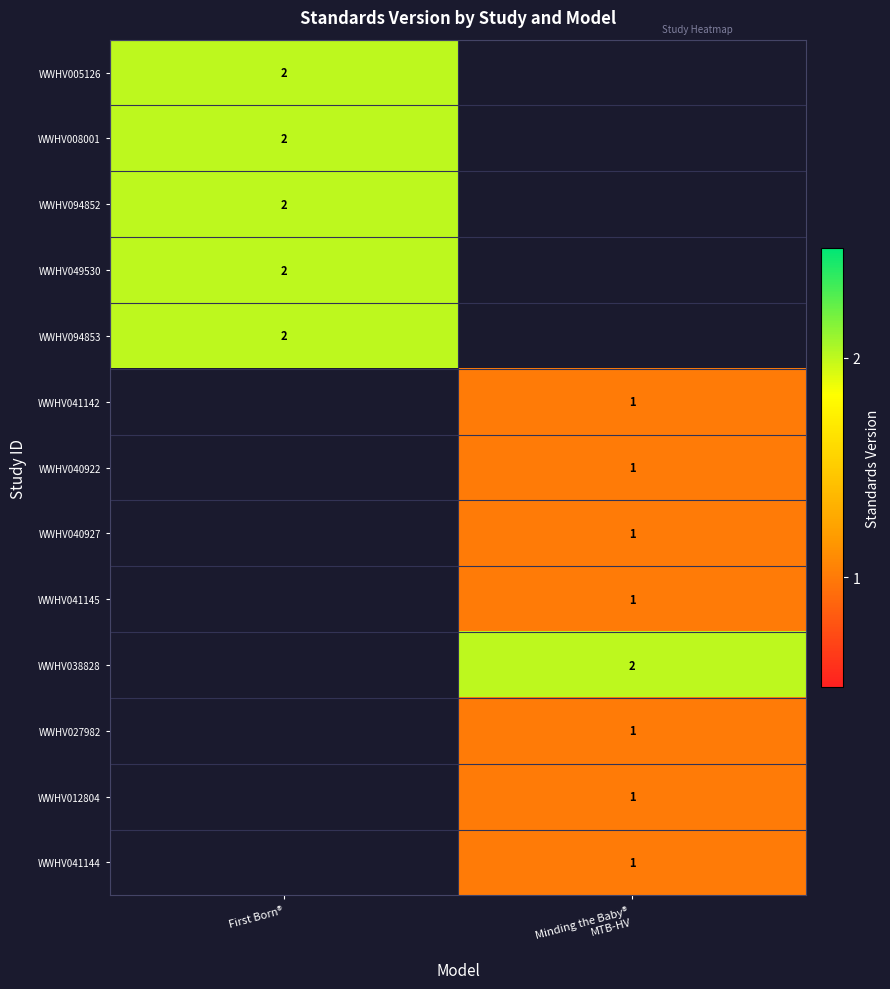

The value of WWHV005126 at First Born® is 1. True or false?

False